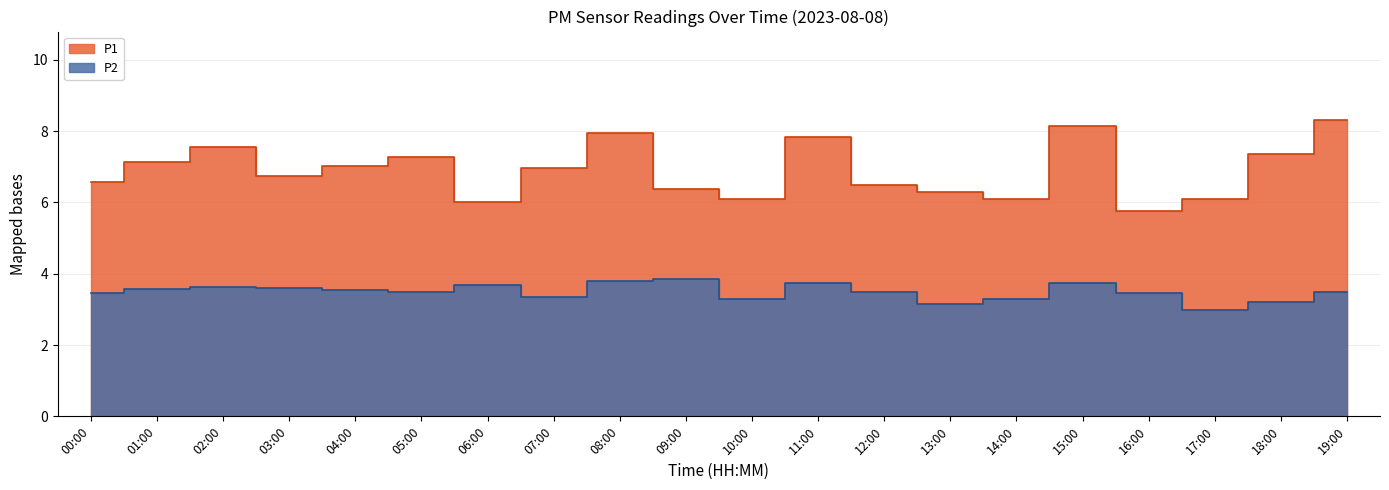

True or false: P2 has a value of 4.6 at 17:00.

False